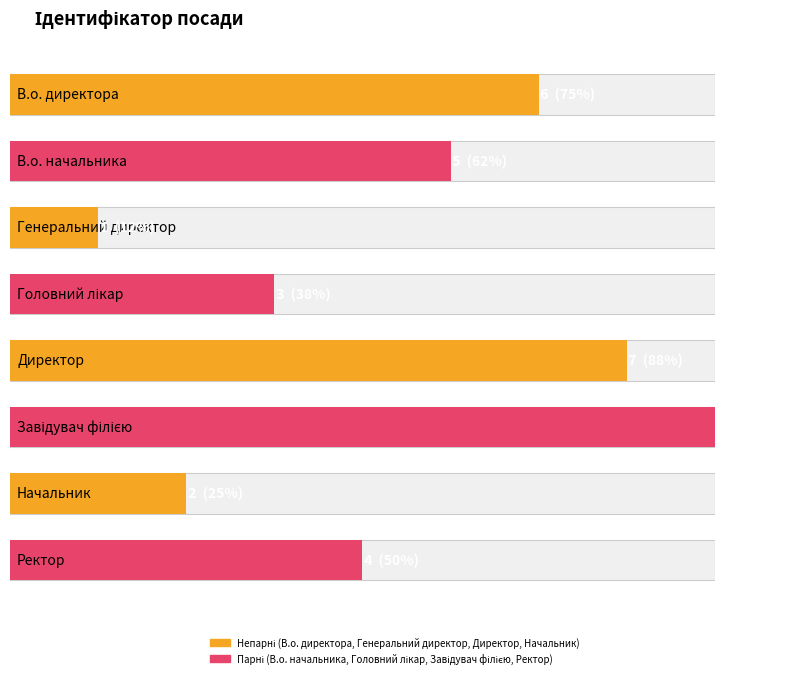

Rank the categories by value from highest to lowest.

Завідувач філією, Директор, В.о. директора, В.о. начальника, Ректор, Головний лікар, Начальник, Генеральний директор